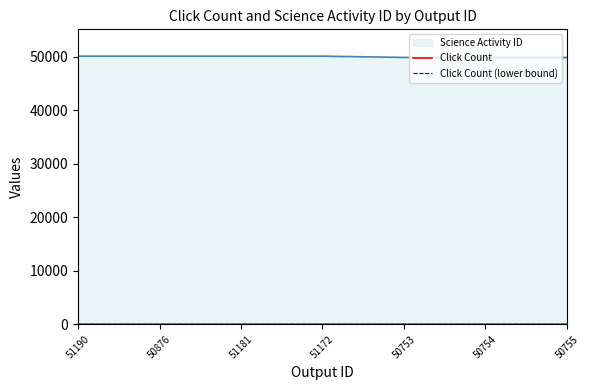

The value of Science Activity ID at 50753 is 27567.7. True or false?

False